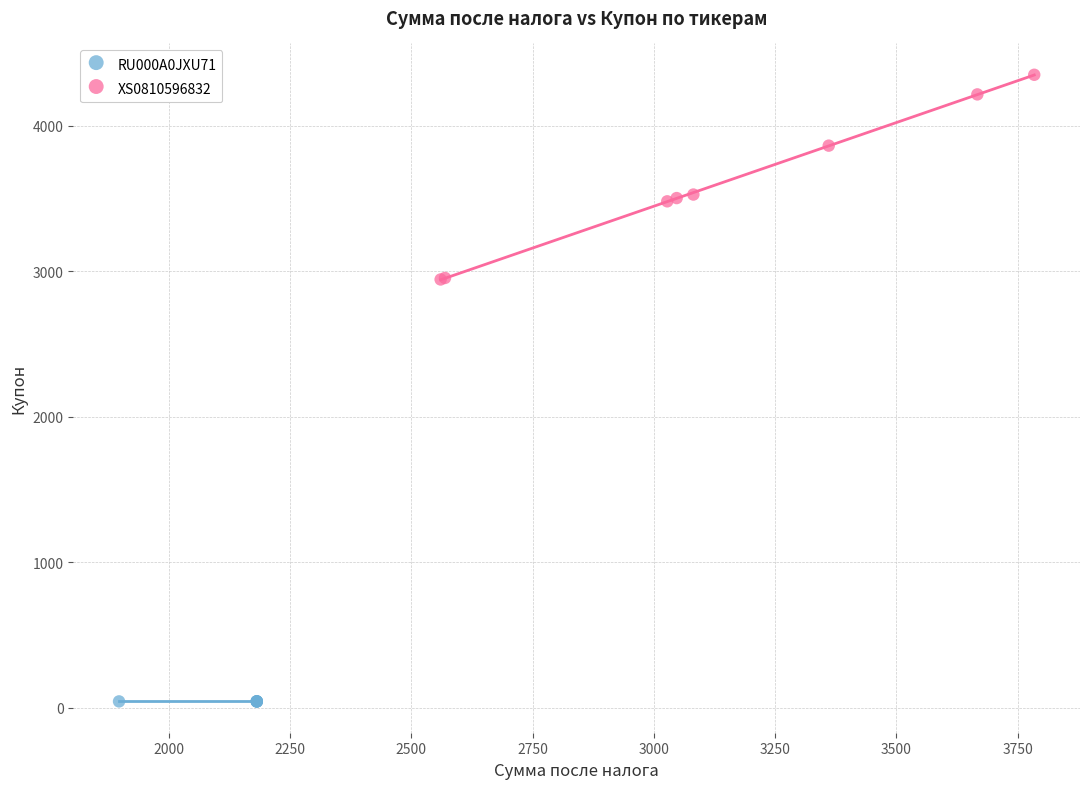

Which series contains the lowest Y value?

RU000A0JXU71